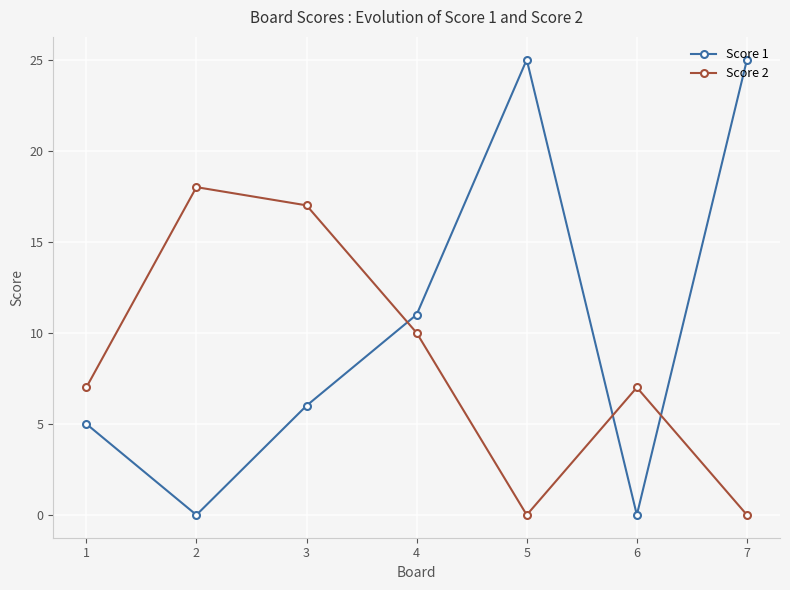

True or false: Score 2 has a value of 7 at 1.

True